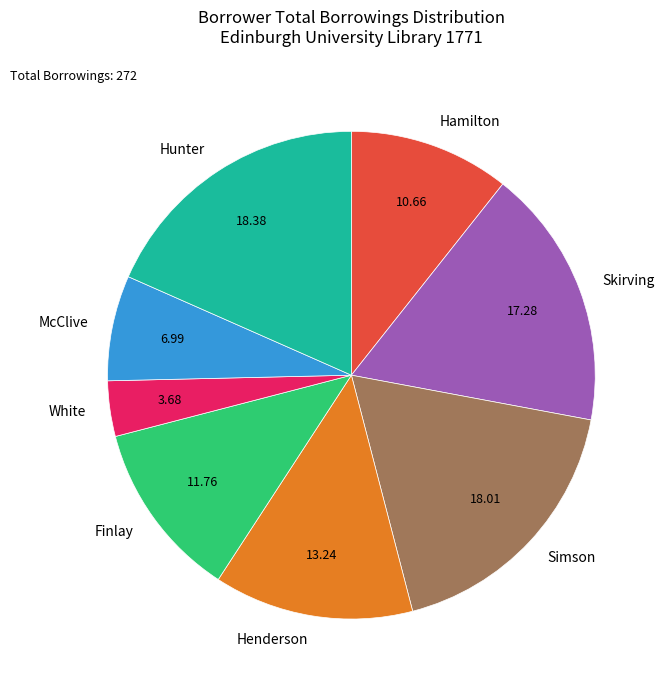

Which category has the smallest portion of the pie?

White